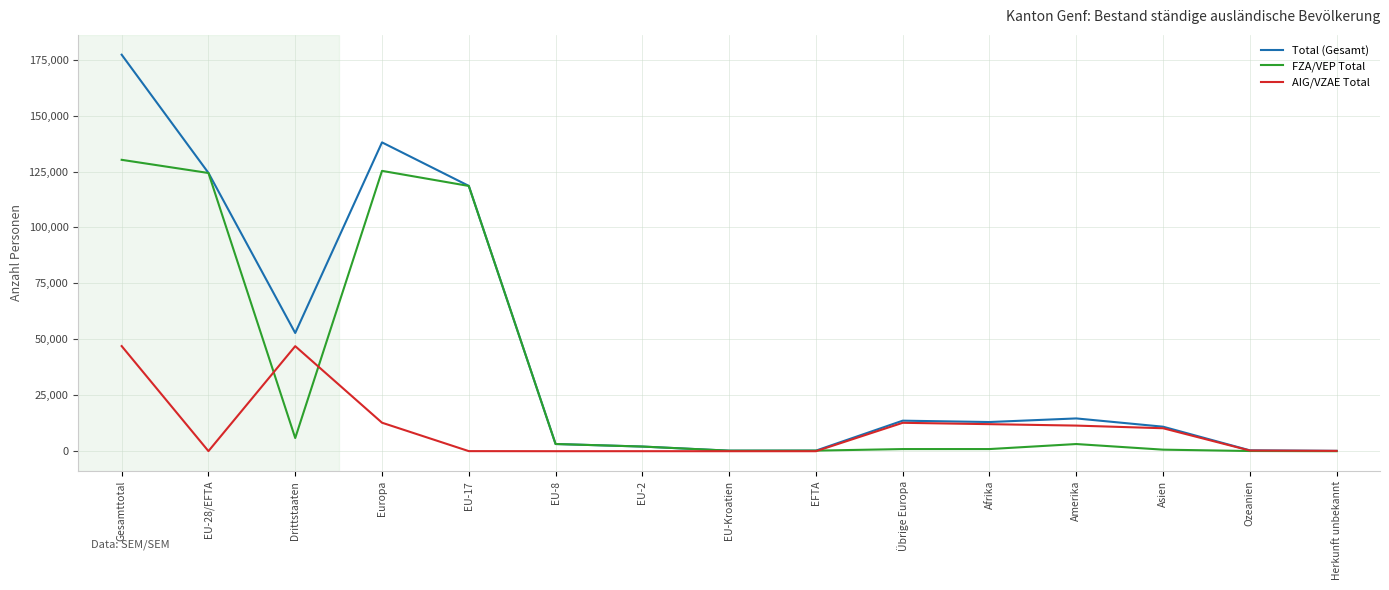

Which series has the largest total across all categories?

Total (Gesamt)